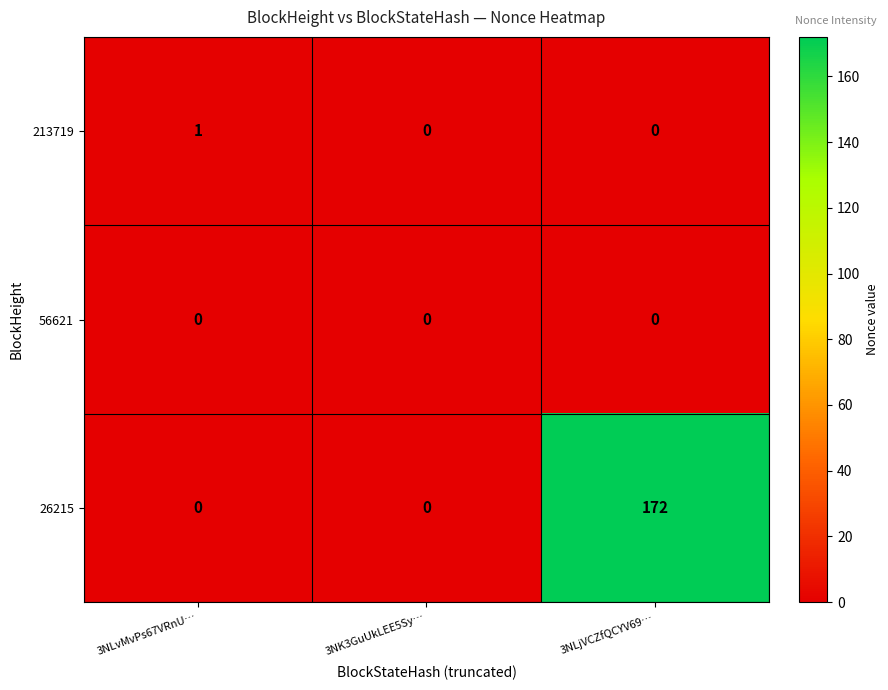

What is the difference between the 26215 values at 3NK3GuUkLEE5Sy… and 3NLjVCZfQCYV69…?

172